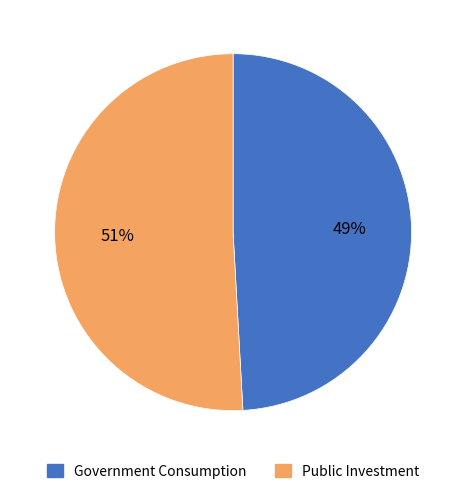

To the nearest percent, what is the average slice percentage?

50%